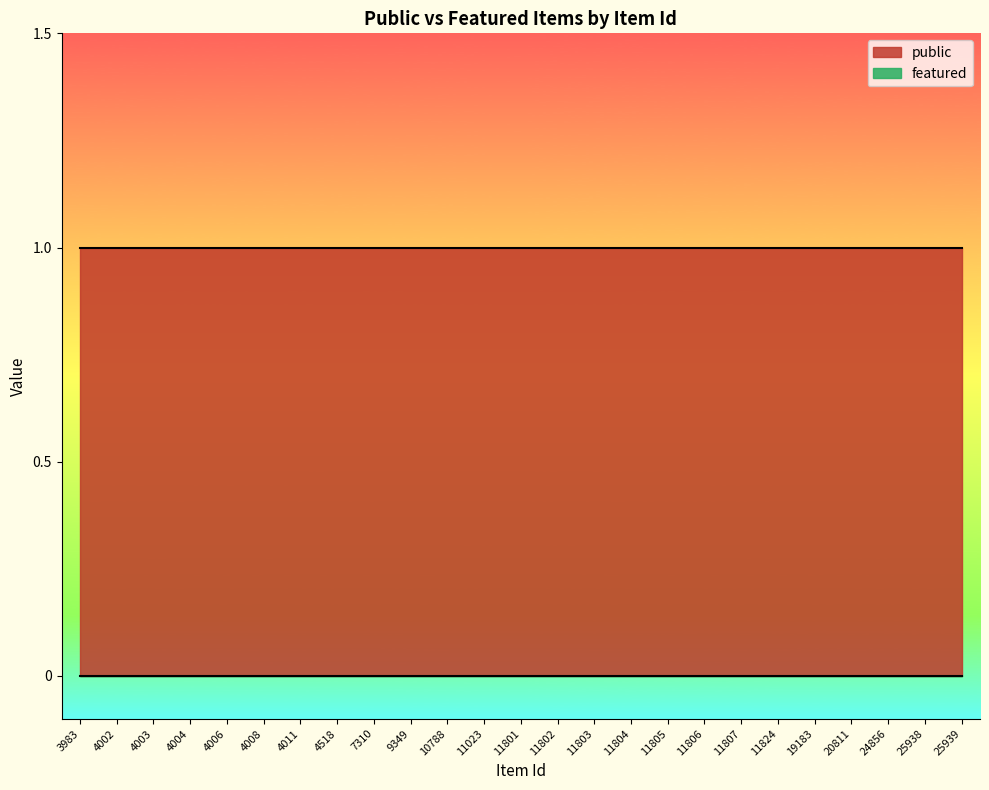

At how many categories does at least one series exceed 0?

25